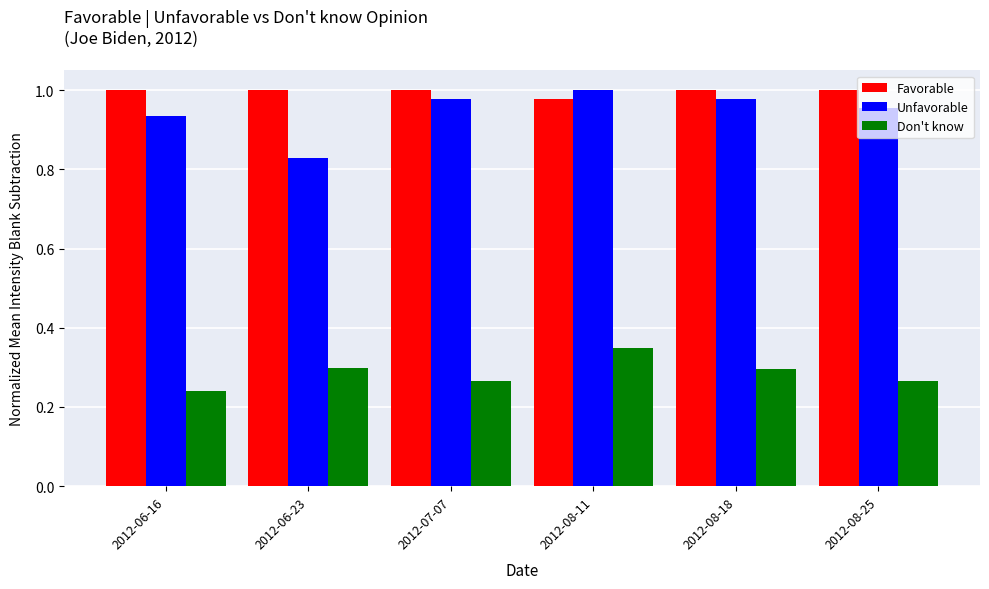

How many categories are shown in the chart?

6